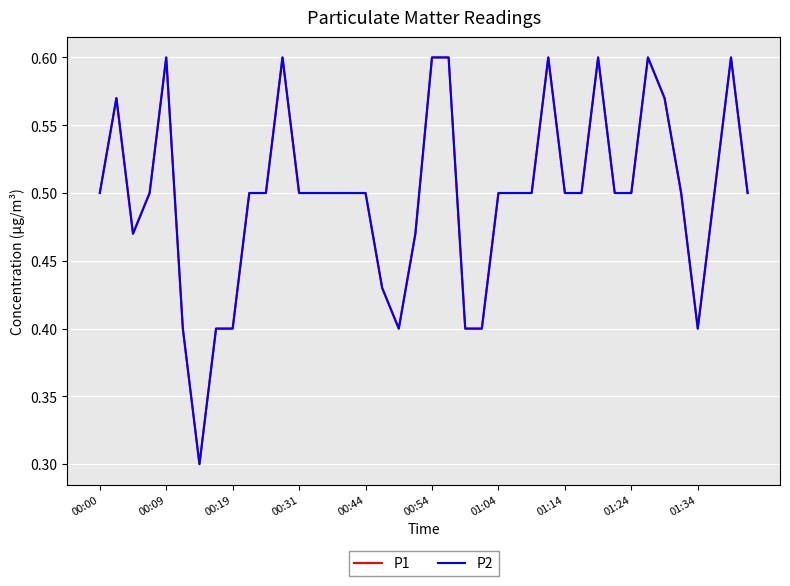

Is this an area chart (filled region under the line)?

No